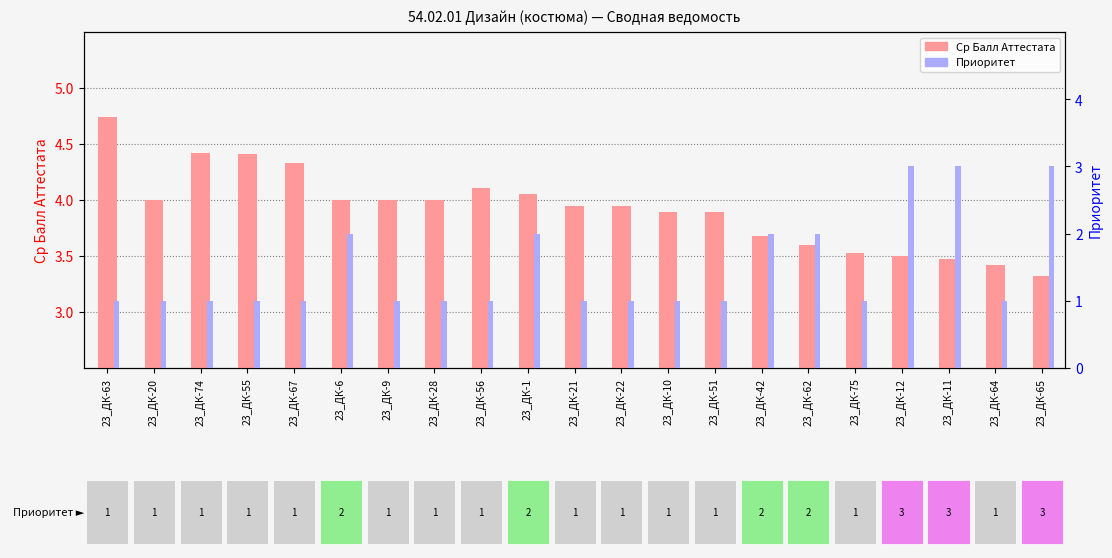

Between 23_ДК-28 and 23_ДК-62, which series saw the biggest shift?

Приоритет